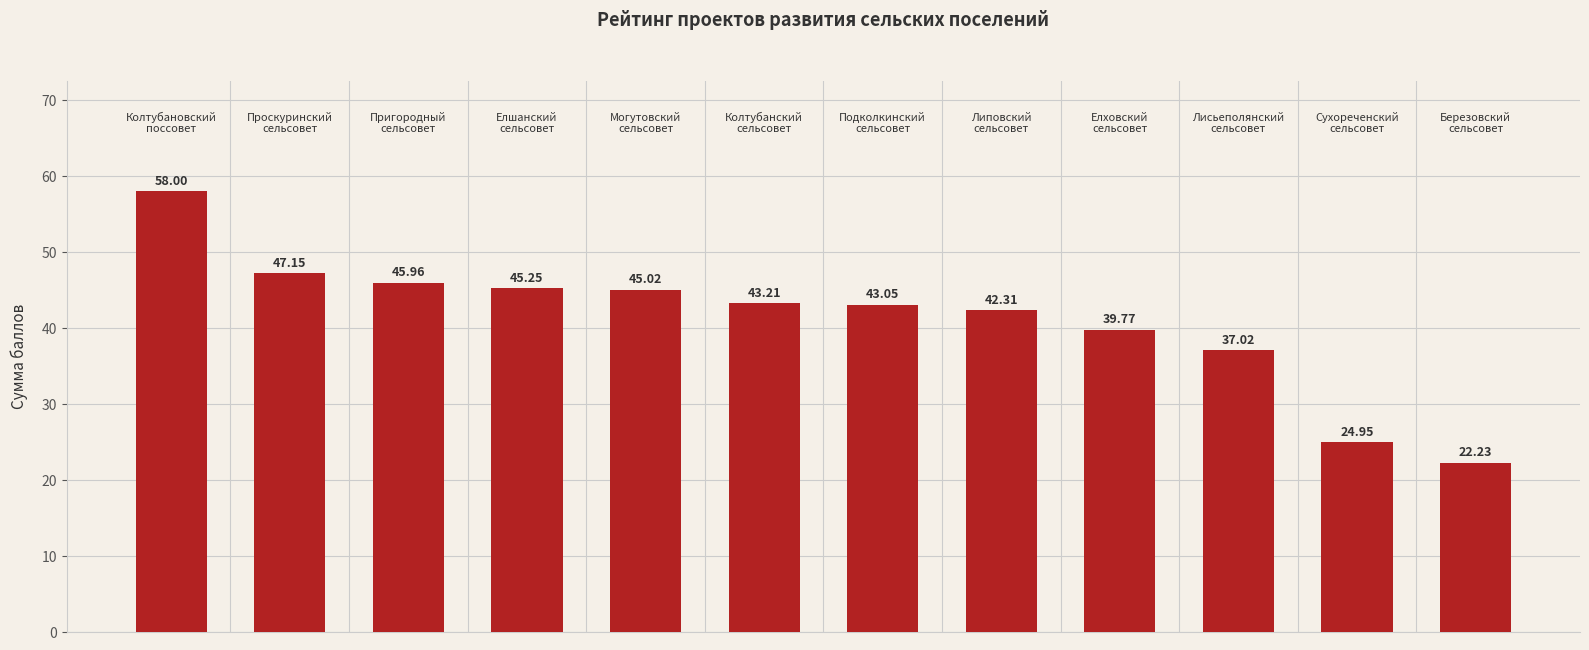

What is the average value?

41.2